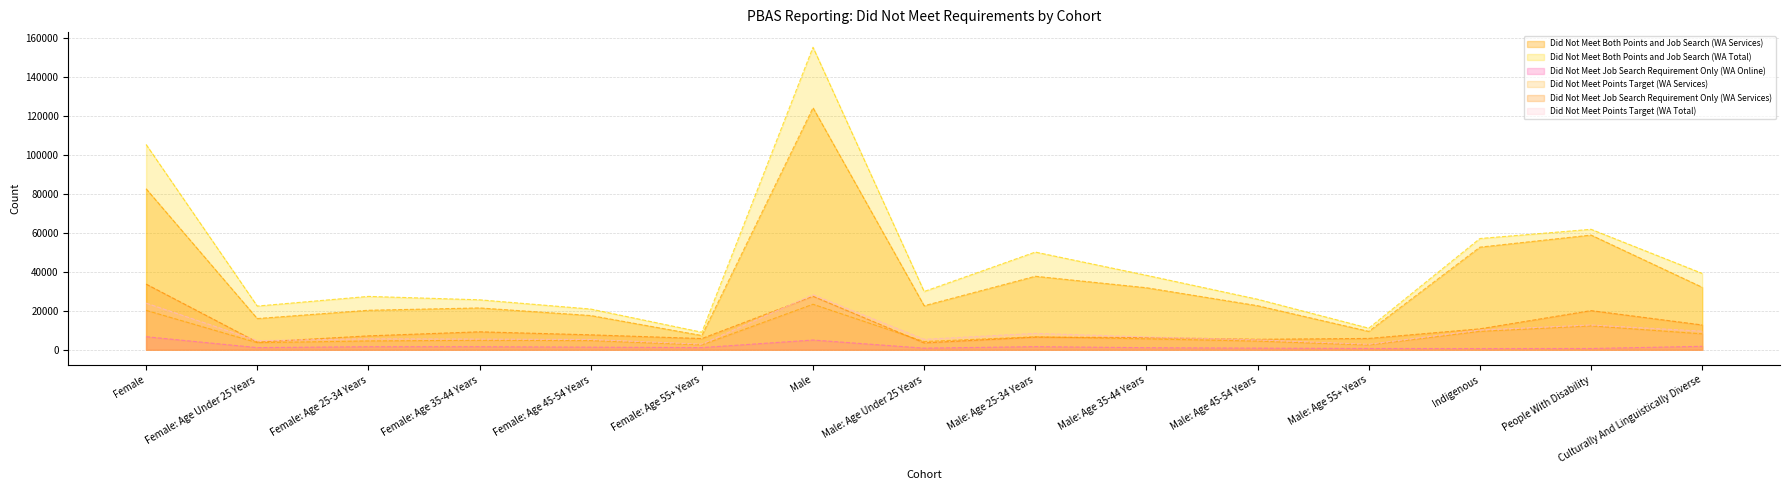

The Did Not Meet Both Points and Job Search (WA Total) series shows 16474 at Female: Age 35-44 Years. True or false?

False